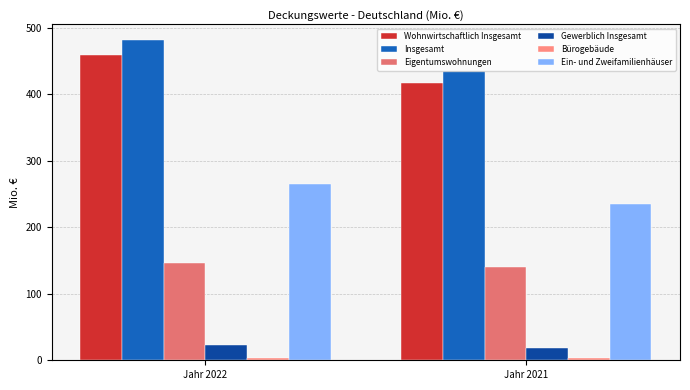

What is the sum of all Eigentumswohnungen values?

287.1